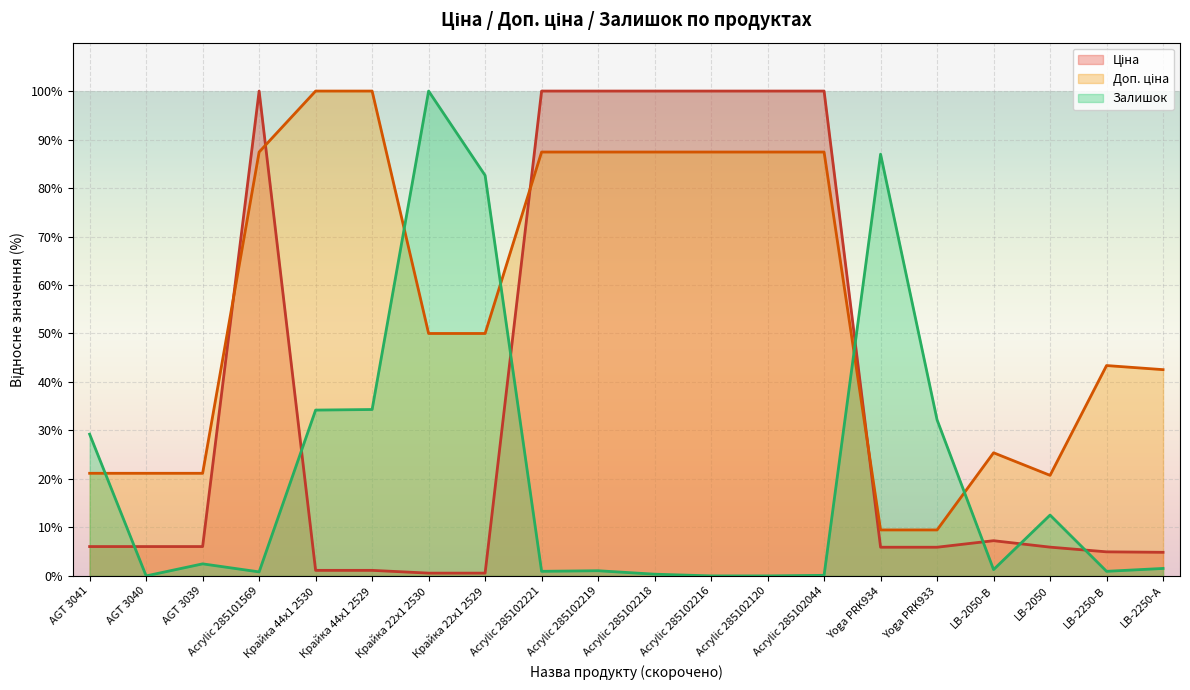

Which has a higher value, AGT 3039 or Acrylic 285102216?

Acrylic 285102216